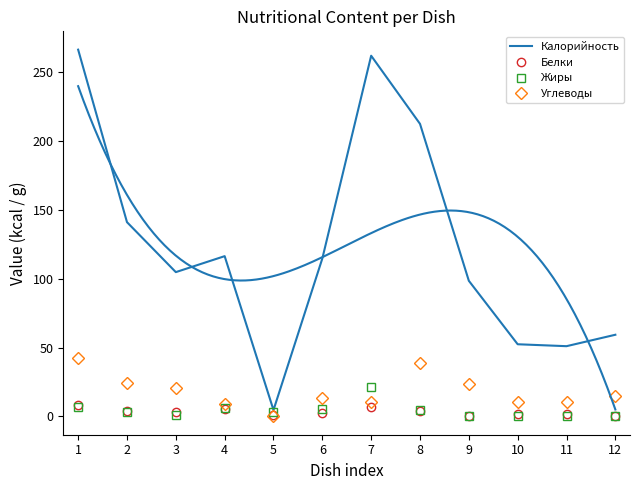

What is the average value of the Жиры series?

4.4